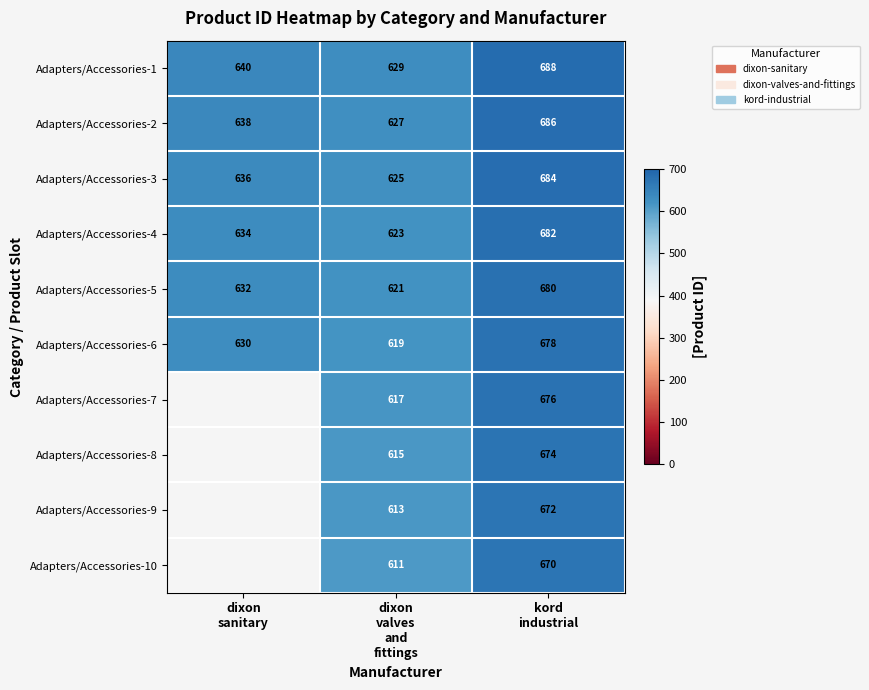

What is the difference between the second highest and minimum values in the Adapters/Accessories-1 series?

11